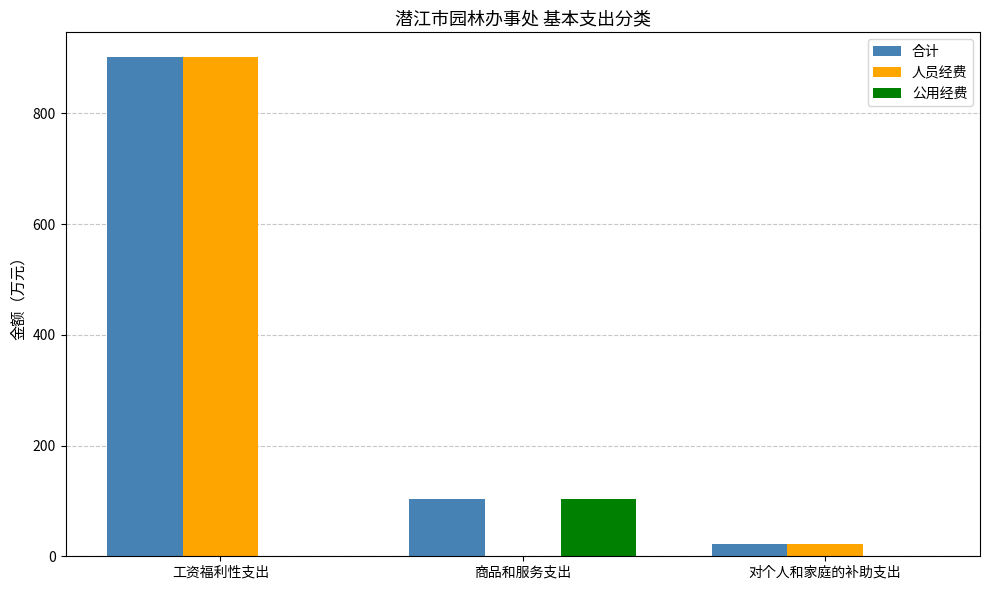

What value does the 公用经费 series have at 商品和服务支出?

104.0